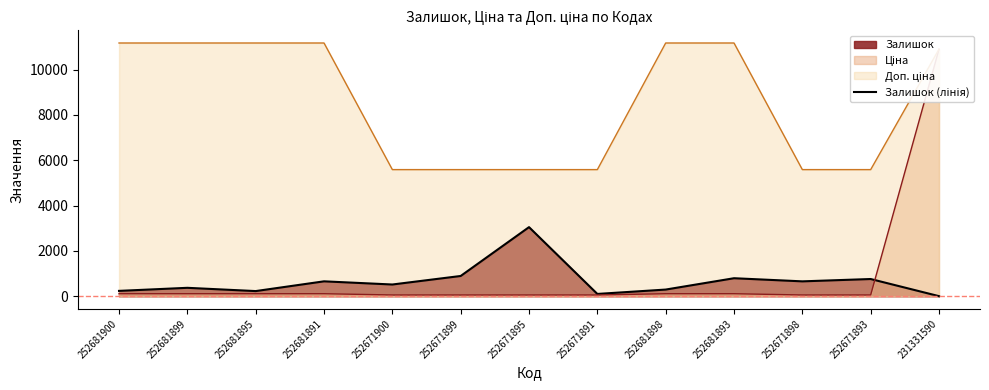

What value does the data have at 252671893, to the nearest 50?

750